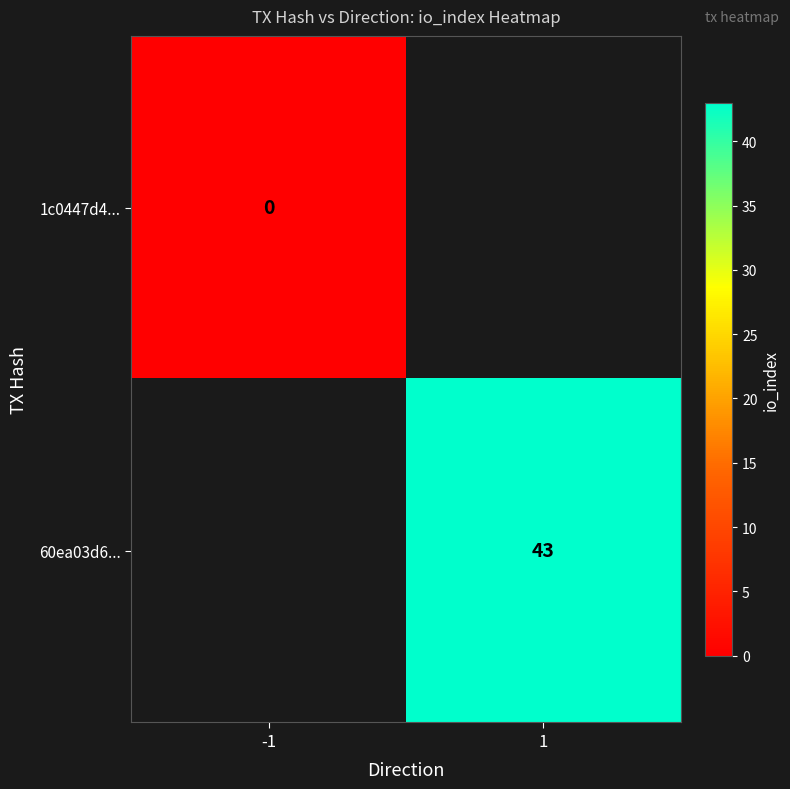

Is the value of 1c0447d4... at -1 greater than the value of 60ea03d6... at 1?

No